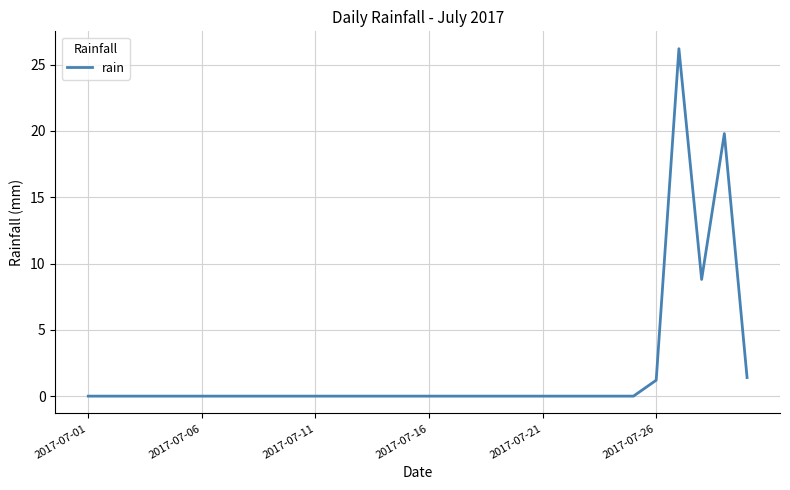

What is the maximum value shown in the chart?

26.2